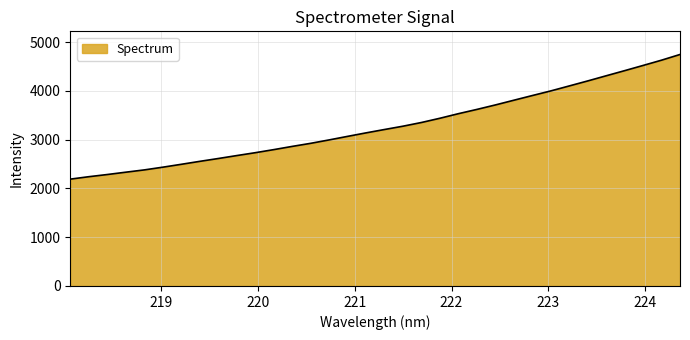

Does the chart display data point markers on the line(s)?

No